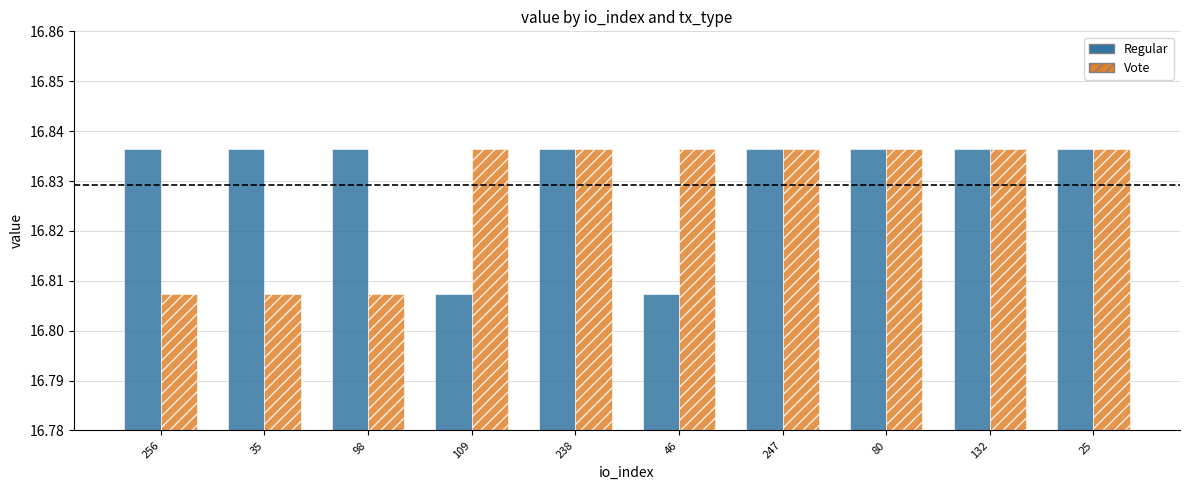

Rank the series by their average value, from highest to lowest.

Regular, Vote